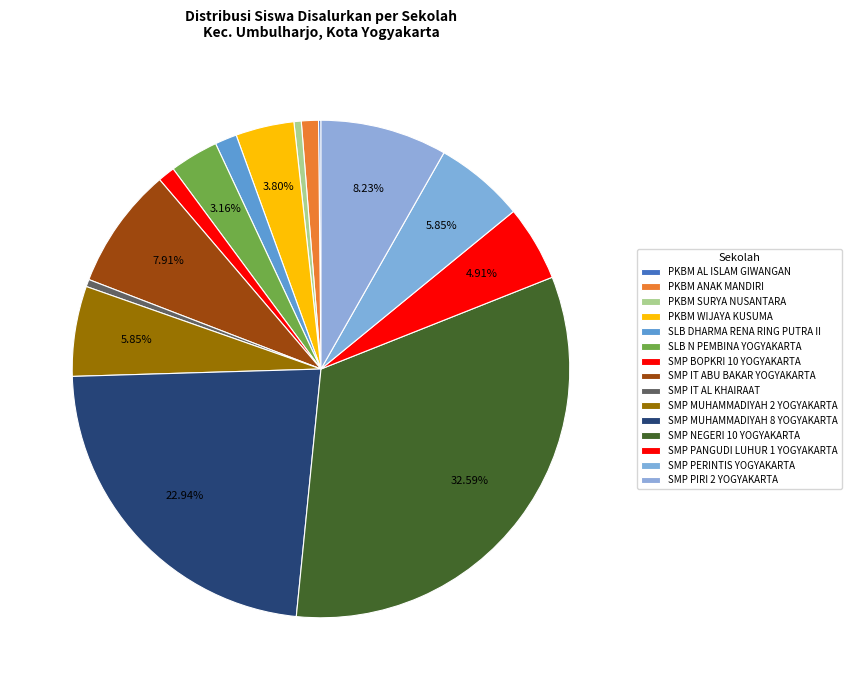

Does SLB DHARMA RENA RING PUTRA II account for over 50% of the chart?

No